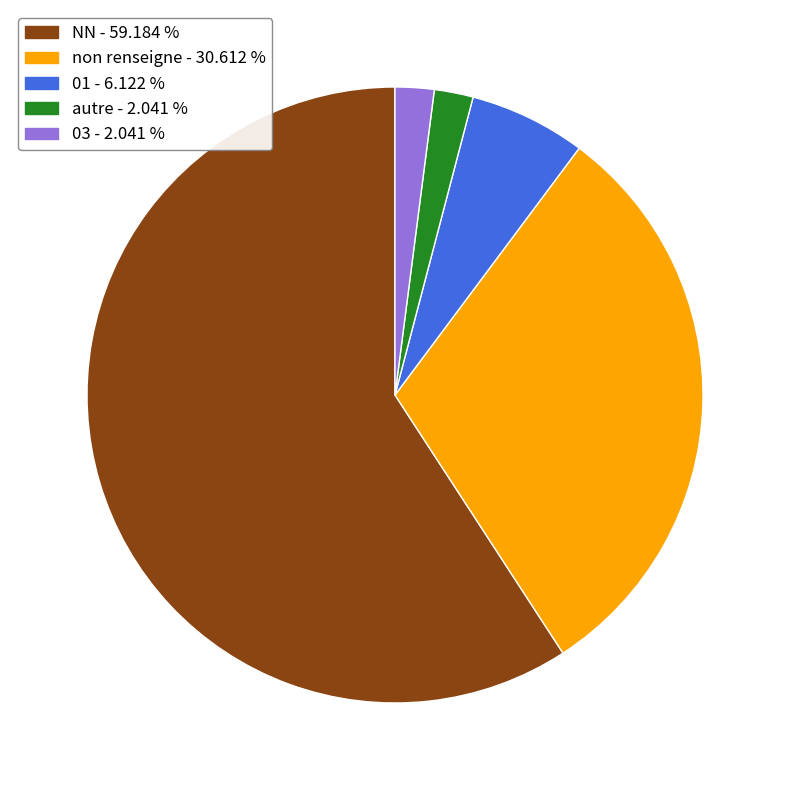

Is there any slice that represents more than half of the pie?

Yes